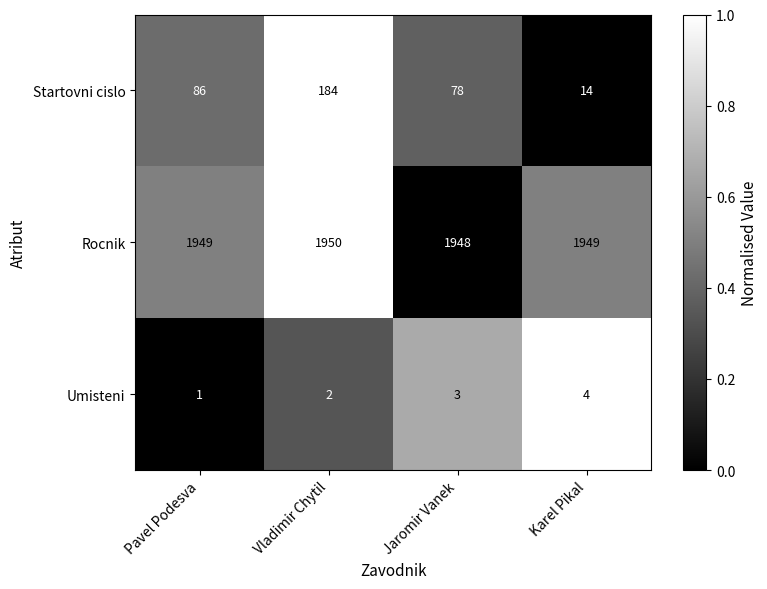

Is the value of Umisteni at Karel Pikal greater than the value of Rocnik at Karel Pikal?

No